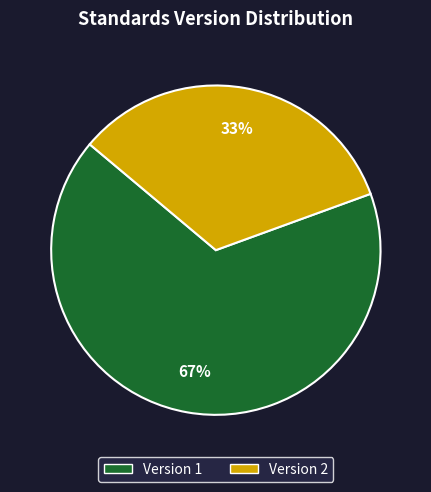

Which slice is the largest?

Version 1